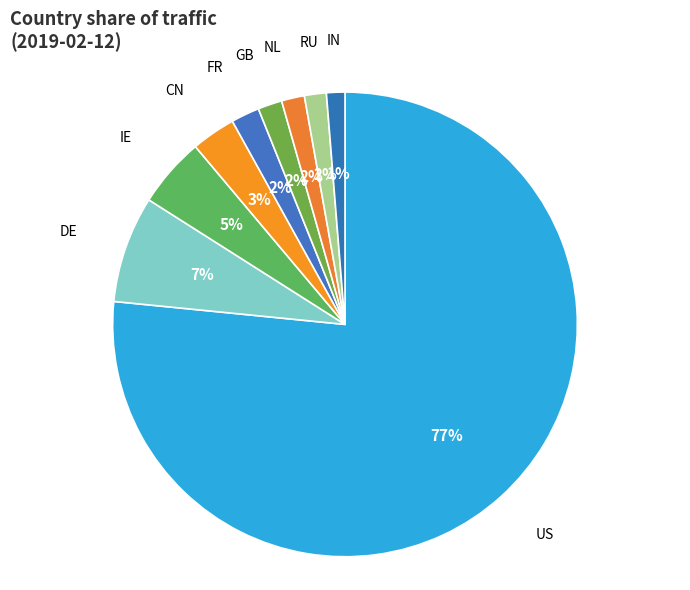

What is the smallest slice in the pie chart?

IN